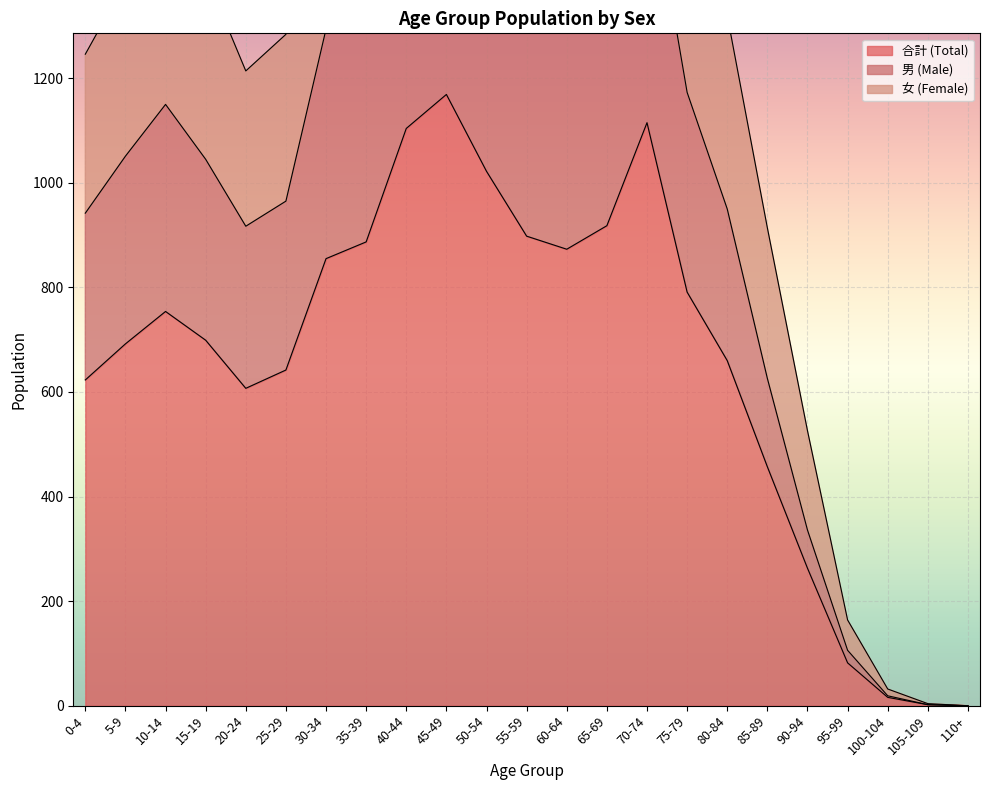

Where is 合計 (Total) nearest to the value 584?

20-24